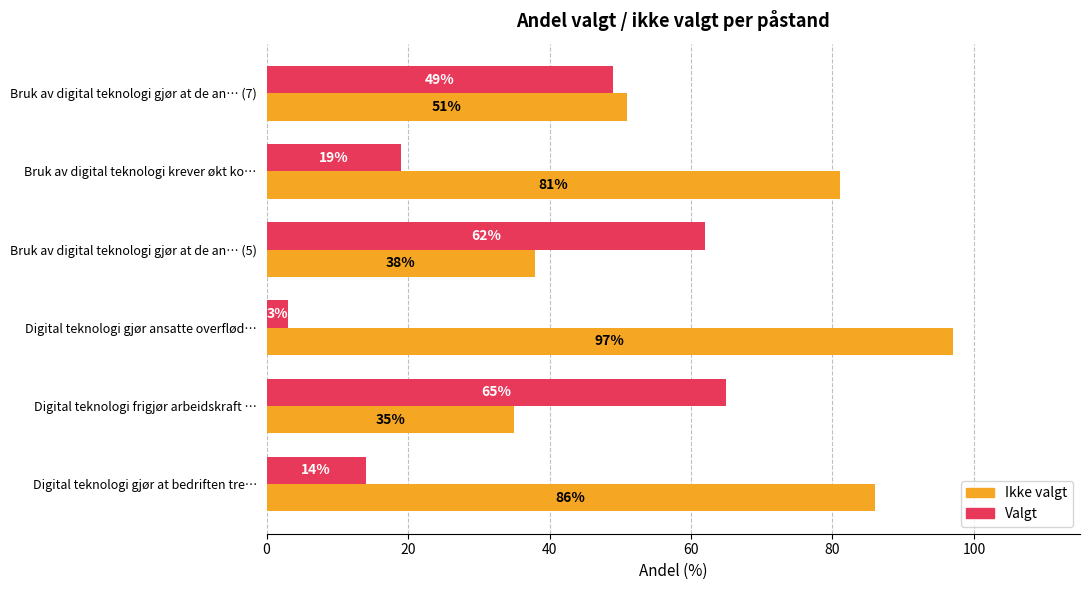

Which series has the largest total across all categories?

Ikke valgt